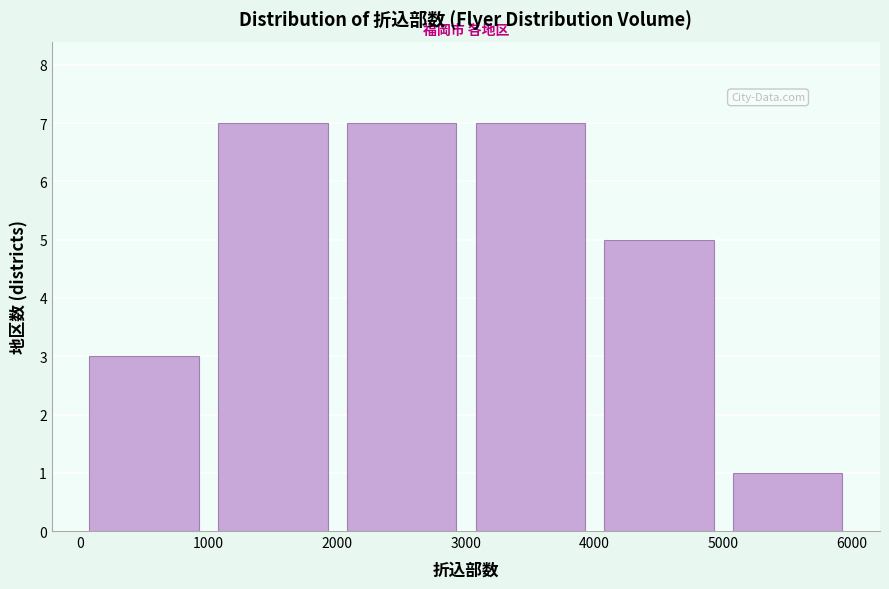

Reading left to right, list every bar in this chart as the range it spans on the x-axis followed by its height. The values are not printed on the chart, so give them approximately, as read against the axis.

0 to 1000: 3
1000 to 2000: 7
2000 to 3000: 7
3000 to 4000: 7
4000 to 5000: 5
5000 to 6000: 1